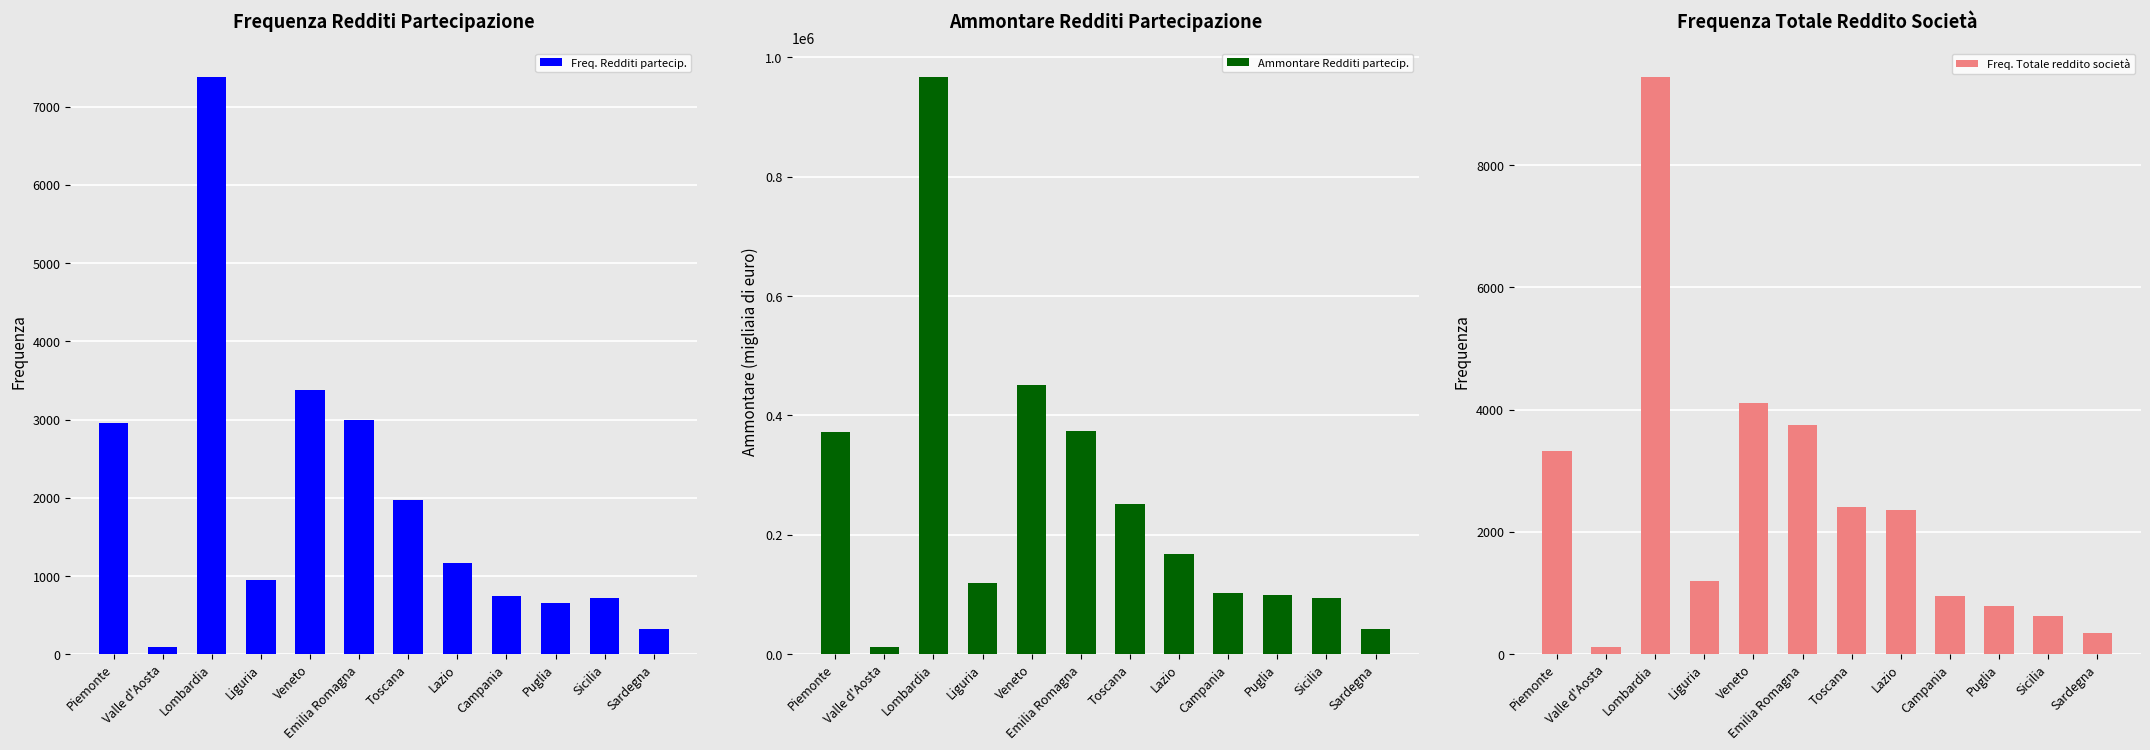

Where is Ammontare Redditi partecip. nearest to the value 489766?

Veneto